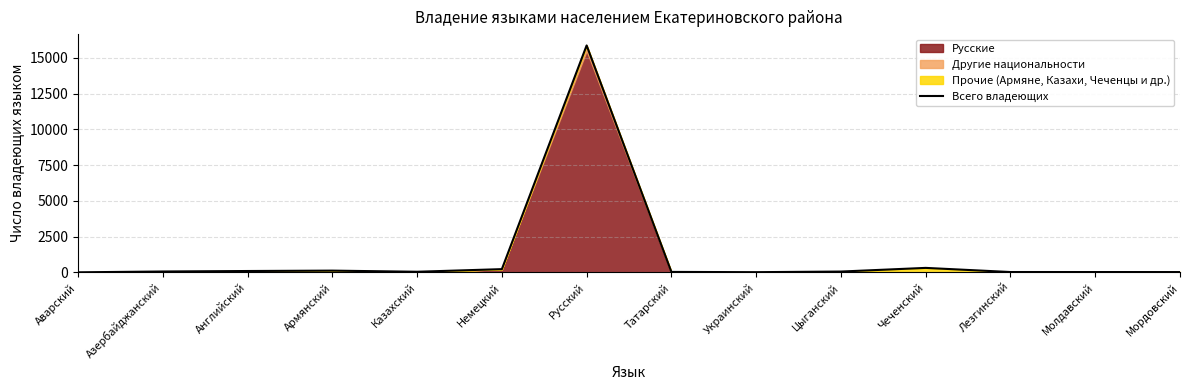

How many lines are shown in the chart?

1